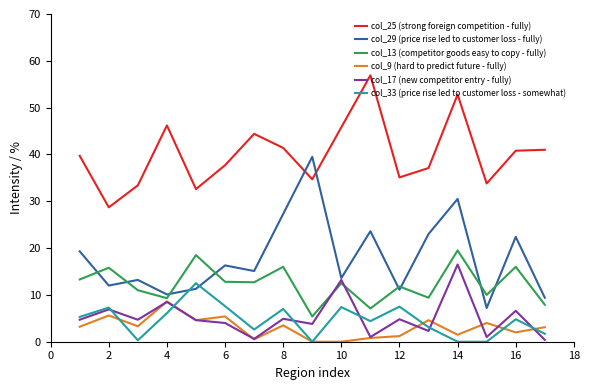

True or false: col_29 (price rise led to customer loss - fully) and col_9 (hard to predict future - fully) cross at least once.

False